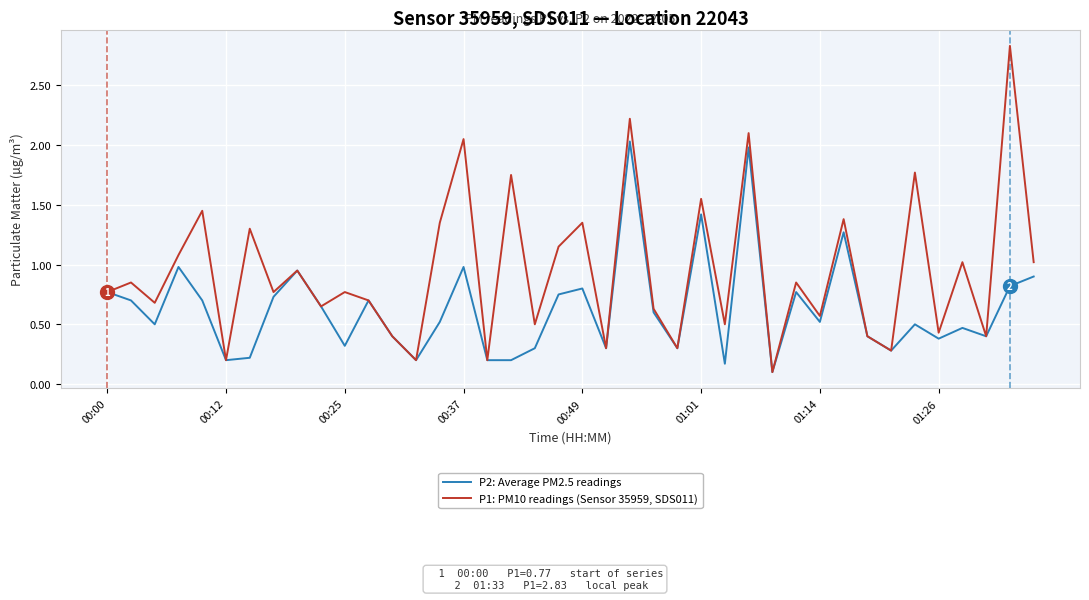

Rank the series by their average value, from highest to lowest.

P1: PM10 readings (Sensor 35959, SDS011), P2: Average PM2.5 readings